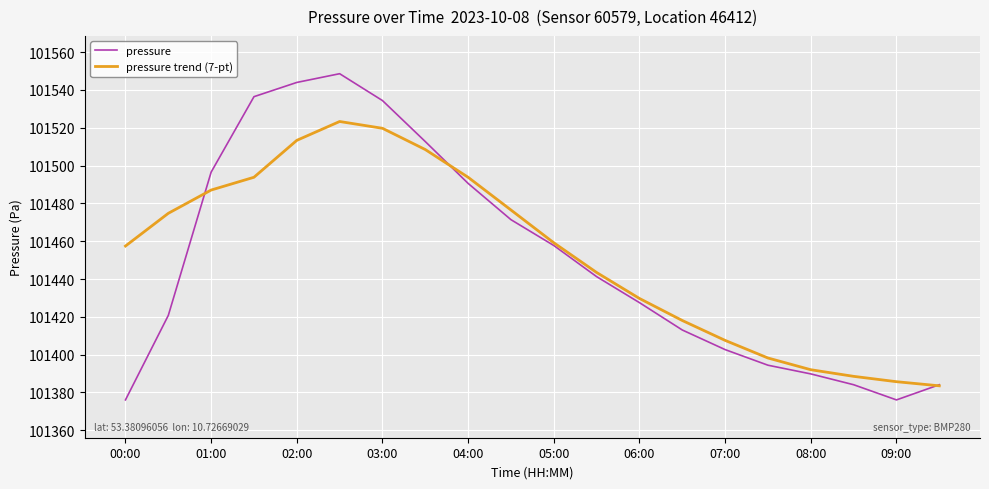

Rank the series by their maximum value, from highest to lowest.

pressure, pressure trend (7-pt)